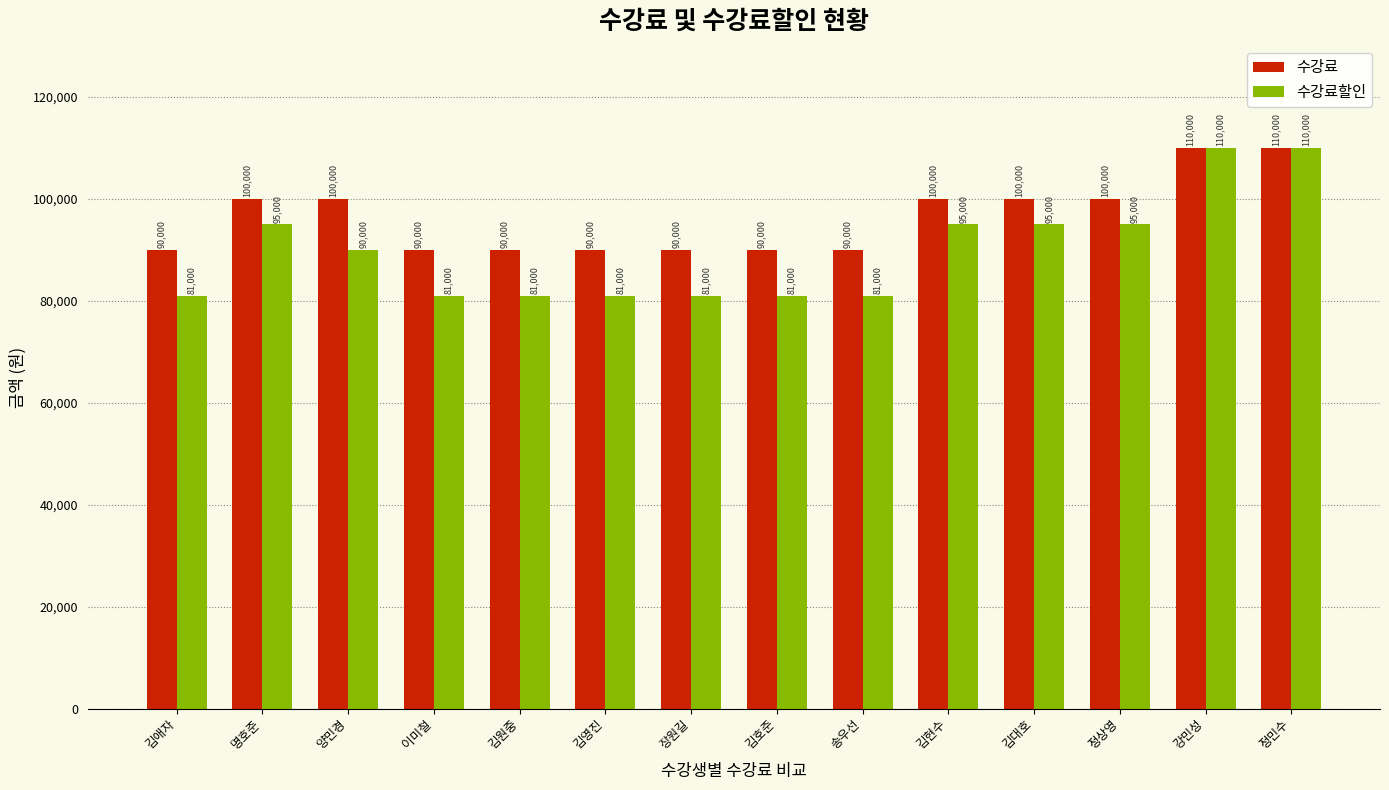

What position from the right is 김원중?

10